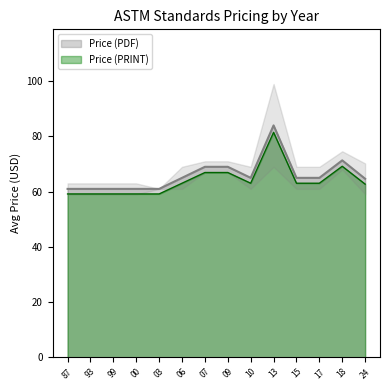

What is the difference between the Price (PDF) values at 15 and 03?

4.0